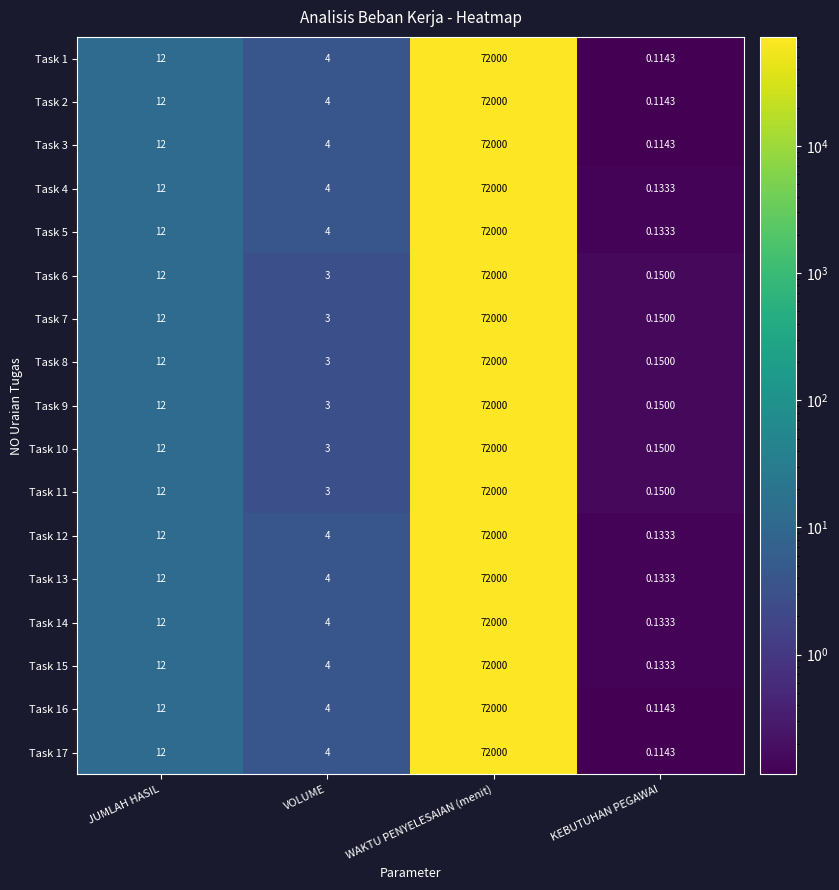

At which label does Task 3 reach its minimum?

KEBUTUHAN PEGAWAI